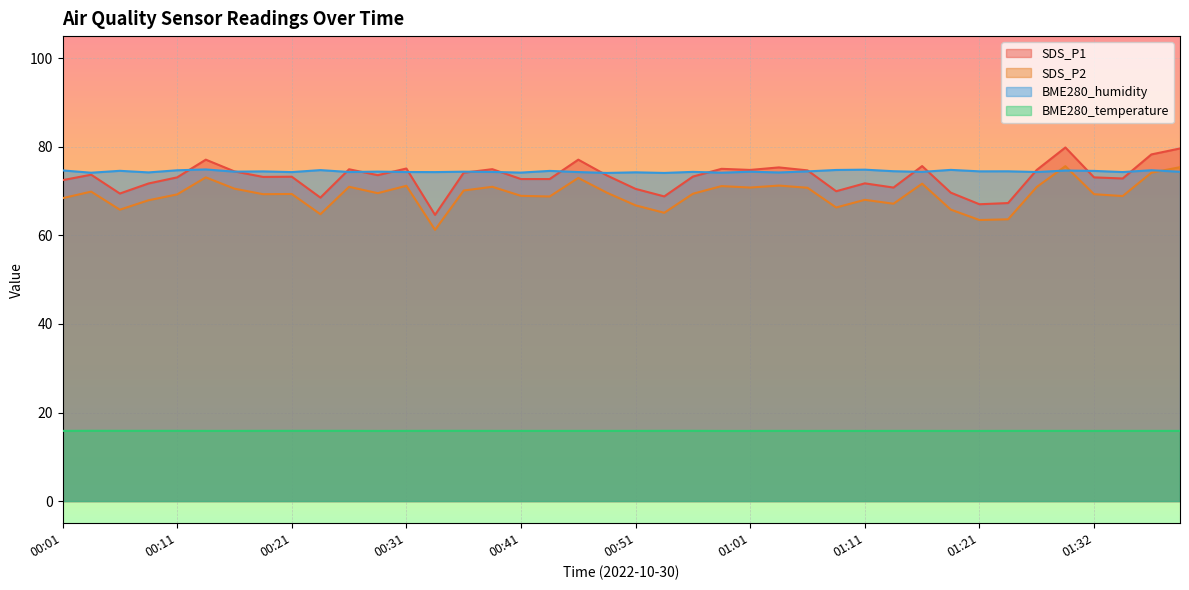

The value of BME280_temperature at 01:21 is 15.8. True or false?

True